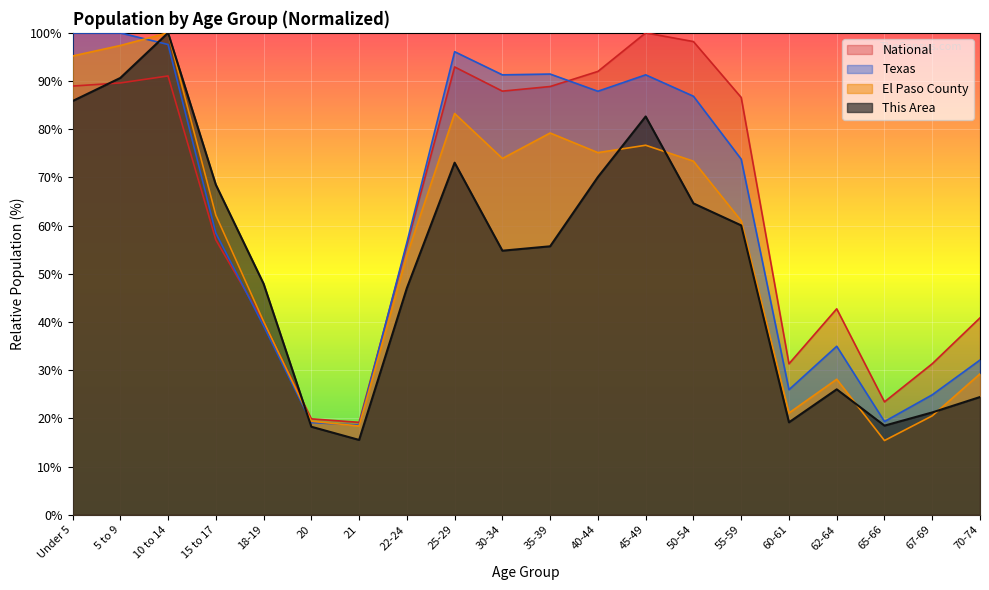

What is the label of the 4th point from the right?

62-64